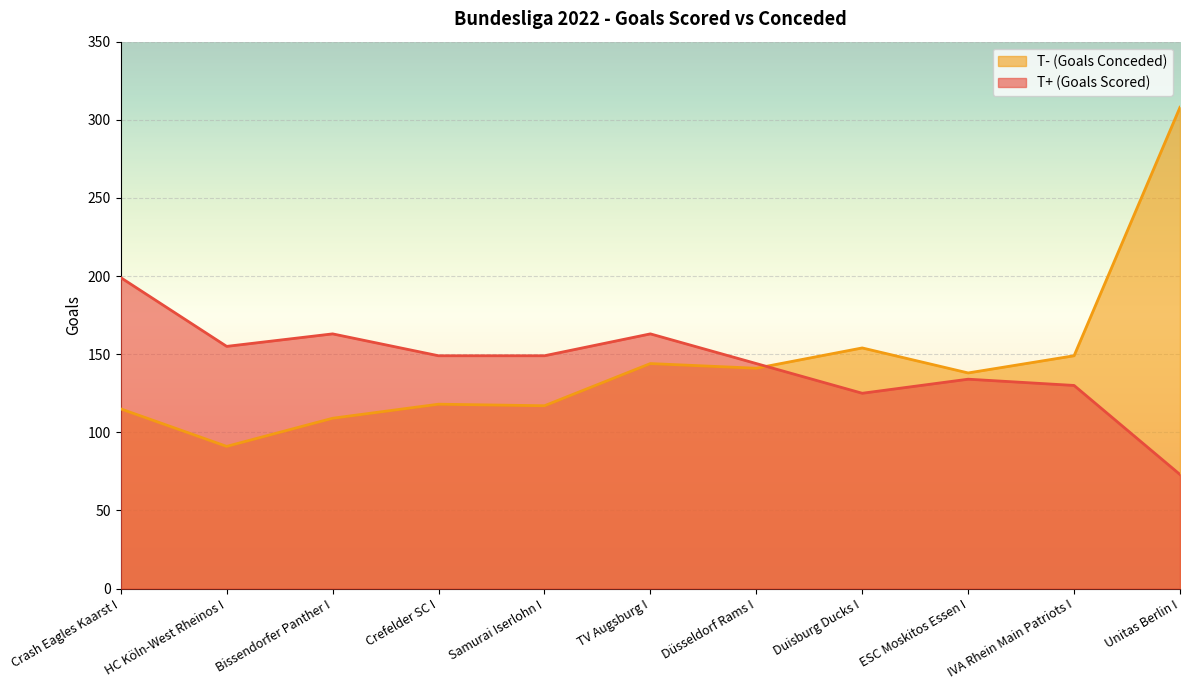

What is the minimum value for T- (Goals Conceded)?

91